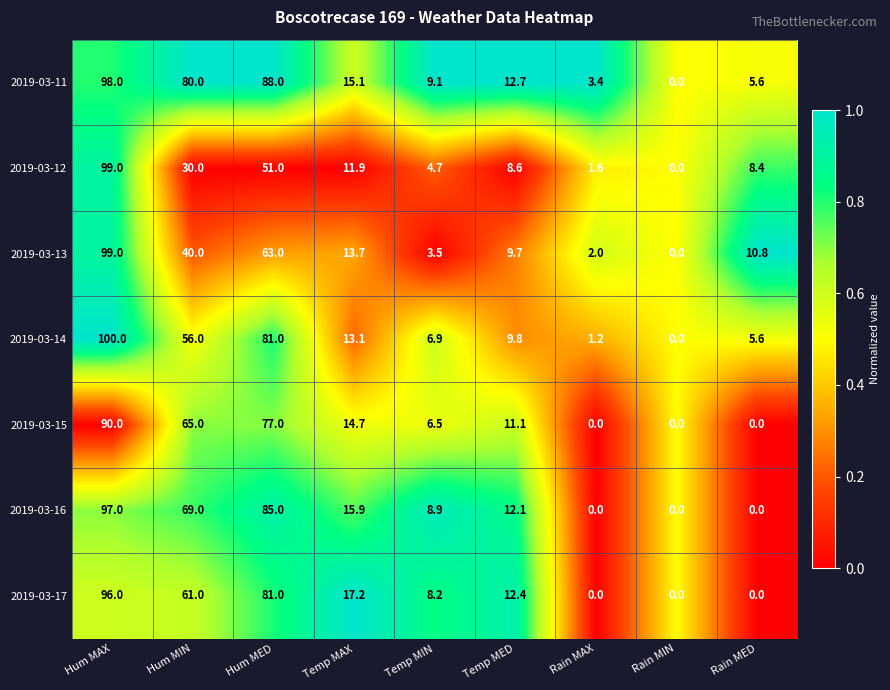

The value of 2019-03-17 at Rain MIN is 66.0. True or false?

False